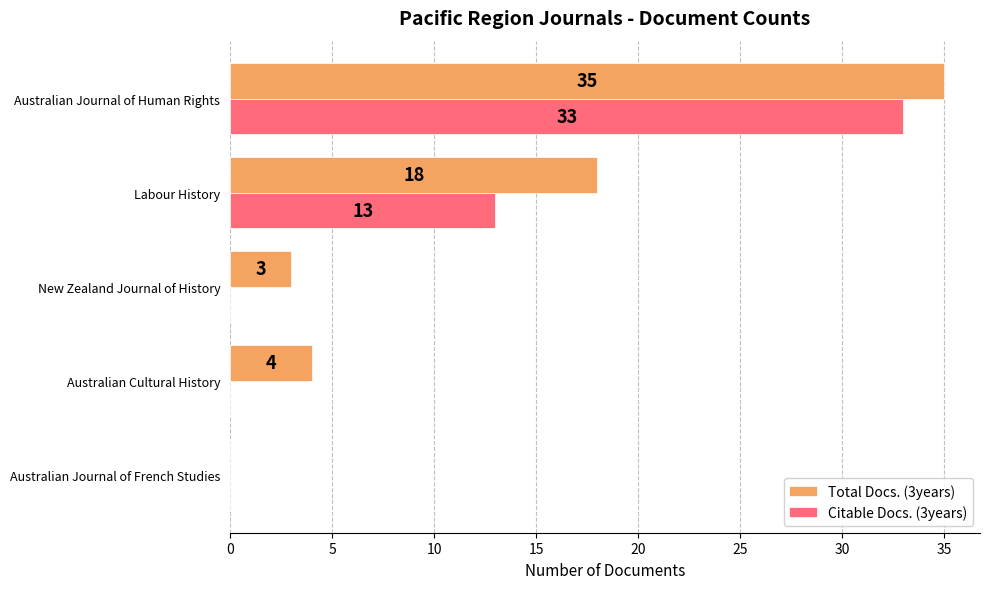

What is the total value across all series at Labour History?

31